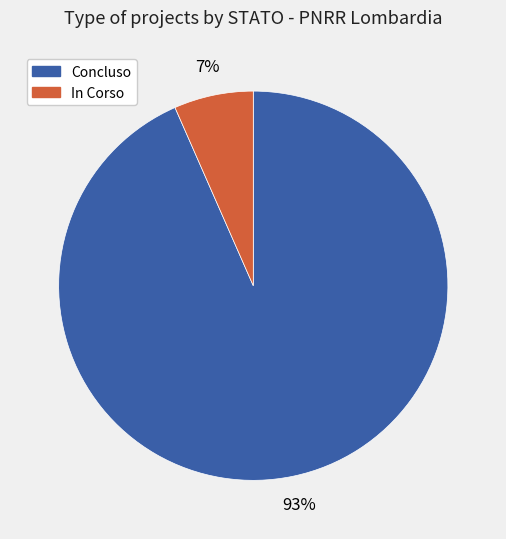

To the nearest percent, what is the average slice percentage?

50%